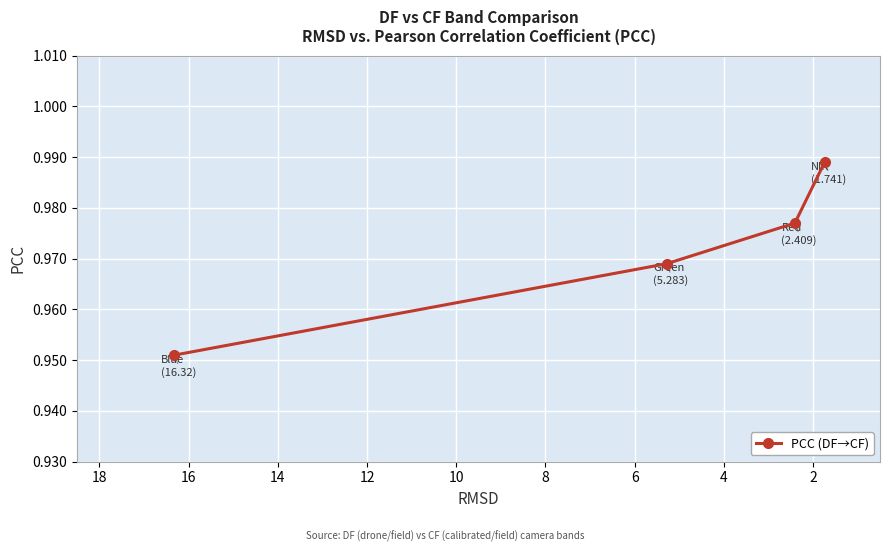

Is it true that the value at 0 is 1.6?

False